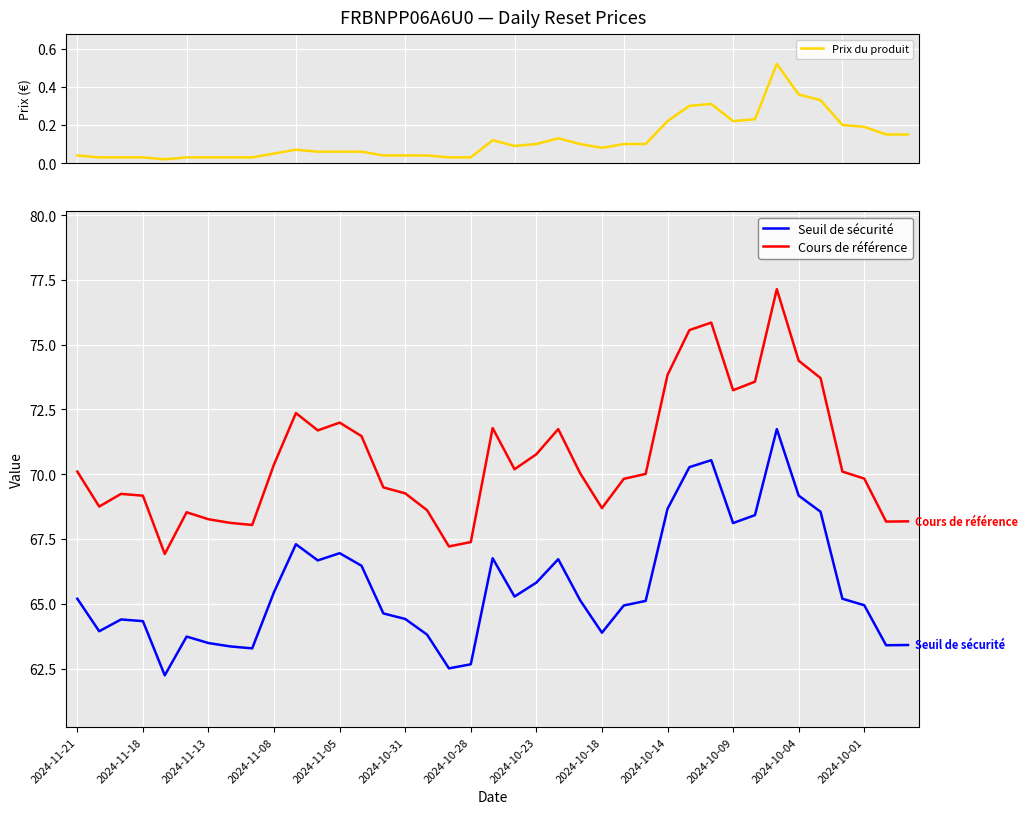

What is the difference between the second highest and minimum values in the Prix du produit series?

0.3